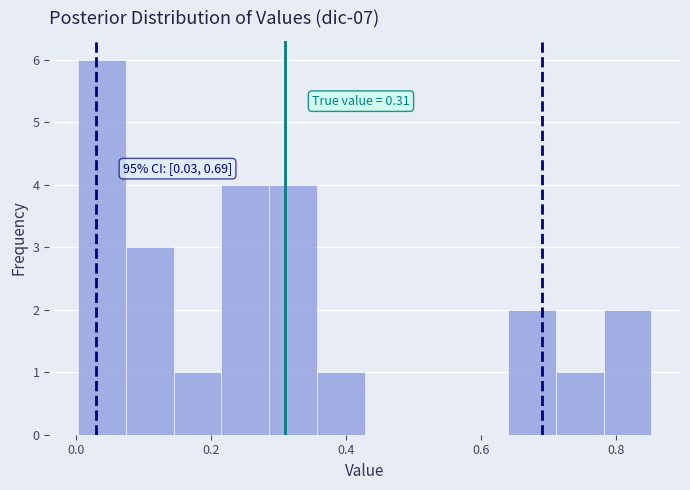

Read against the x-axis, roughly where is the centre of the tallest bar?

0.04